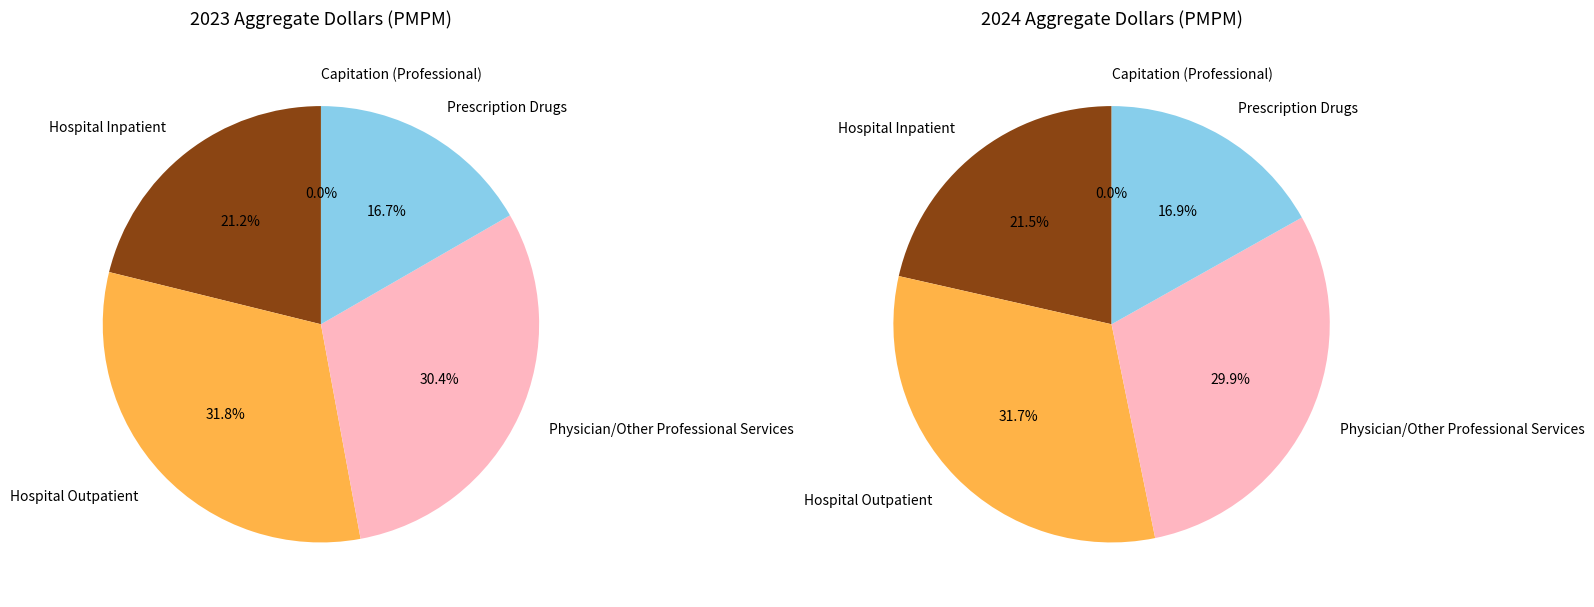

Is it true that Physician/Other Professional Services is 23% of the pie?

False